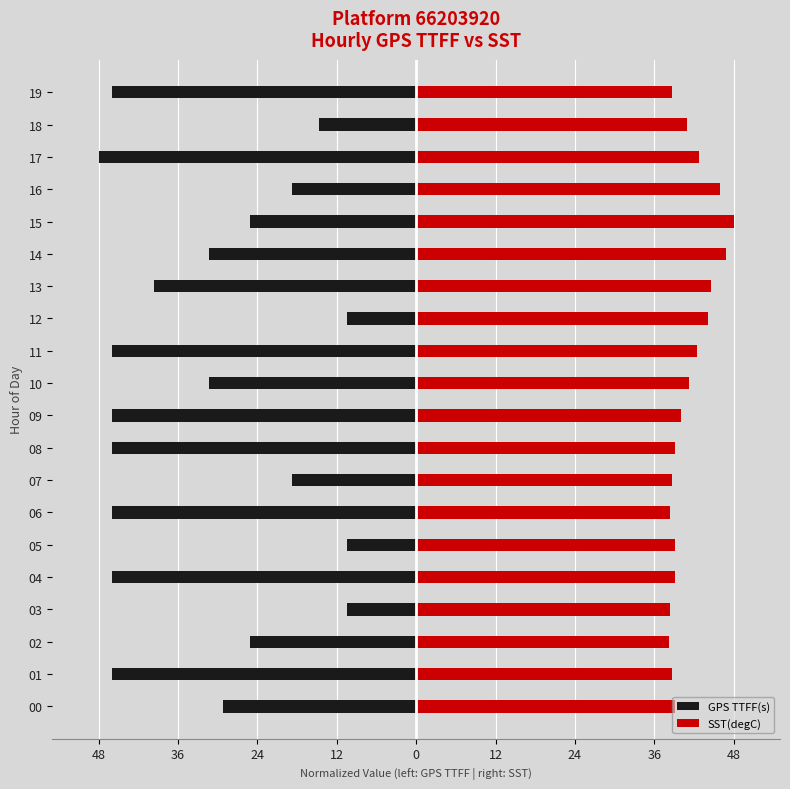

Is the value of SST(degC) at 03 greater than the value of GPS TTFF(s) at 07?

Yes